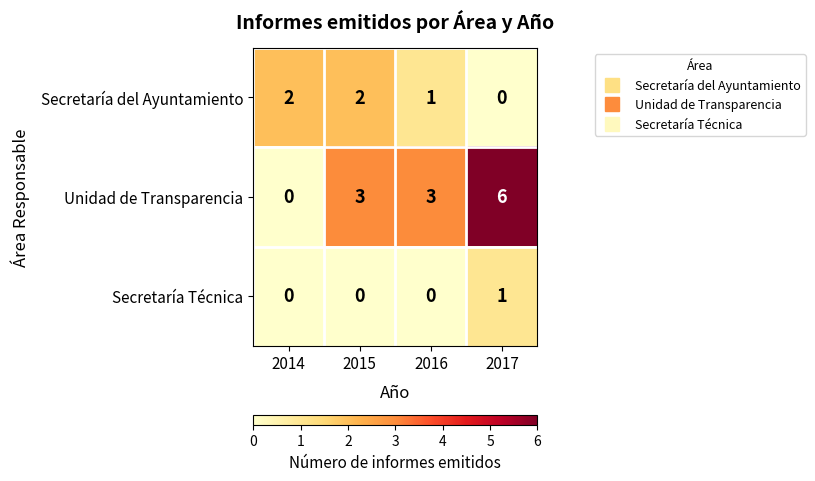

At which category is the sum across all series the highest?

2017